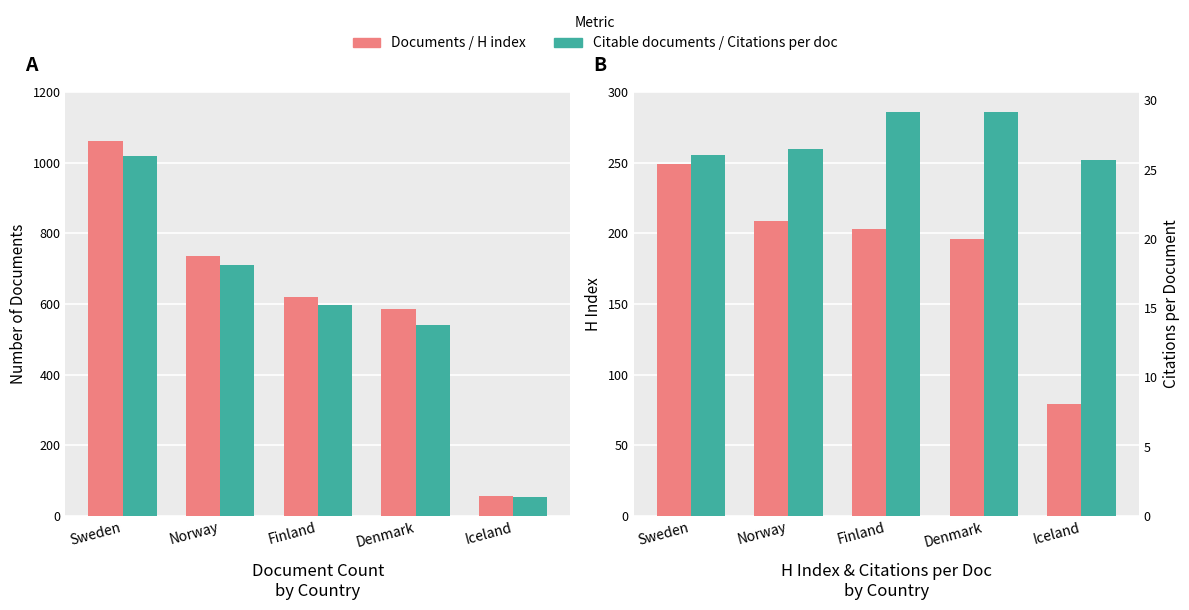

What is the difference between the maximum and minimum values in the H index series?

170.0